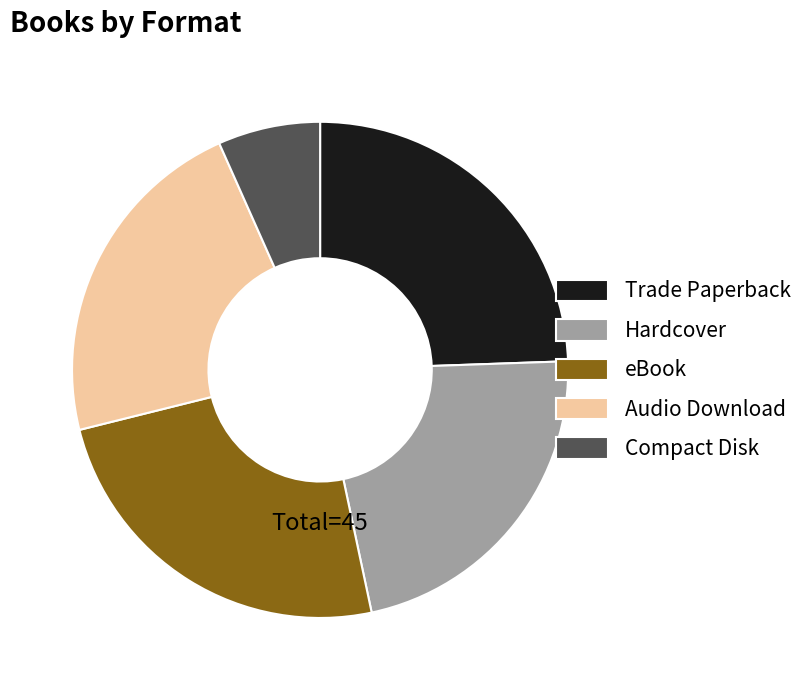

Combined, do eBook and Trade Paperback account for over 50%?

No